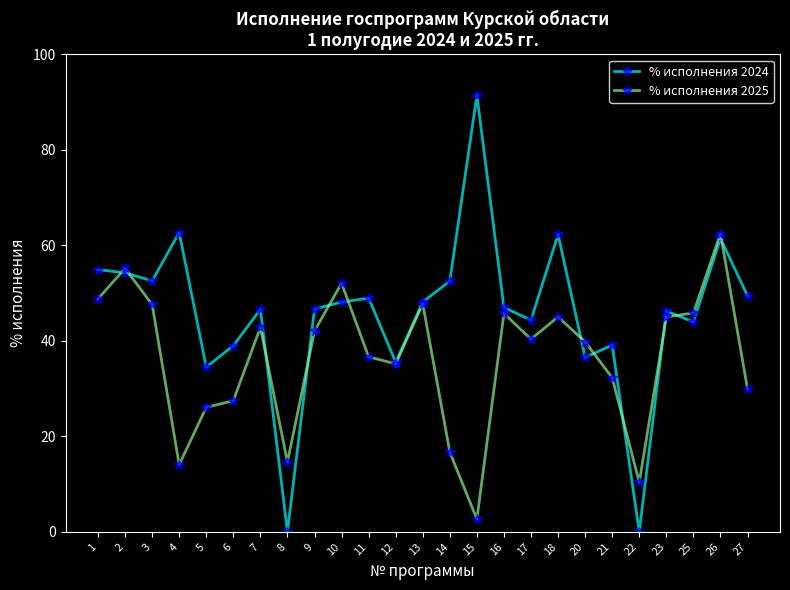

Does the chart display data point markers on the line(s)?

Yes